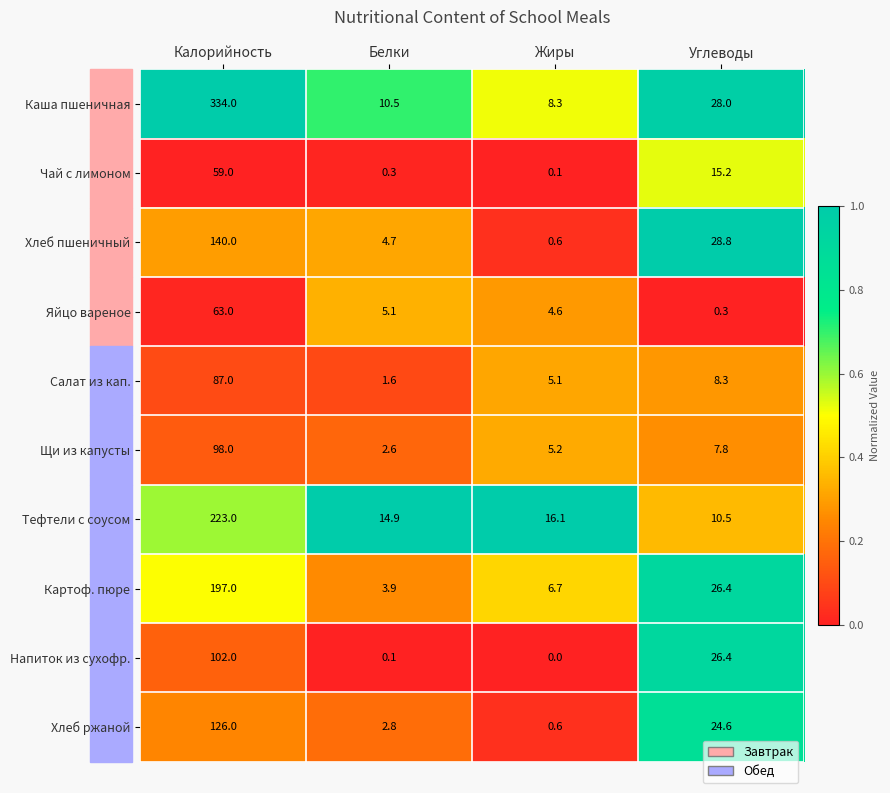

Is it true that Напиток из сухофр. equals 67.4 at Жиры?

False